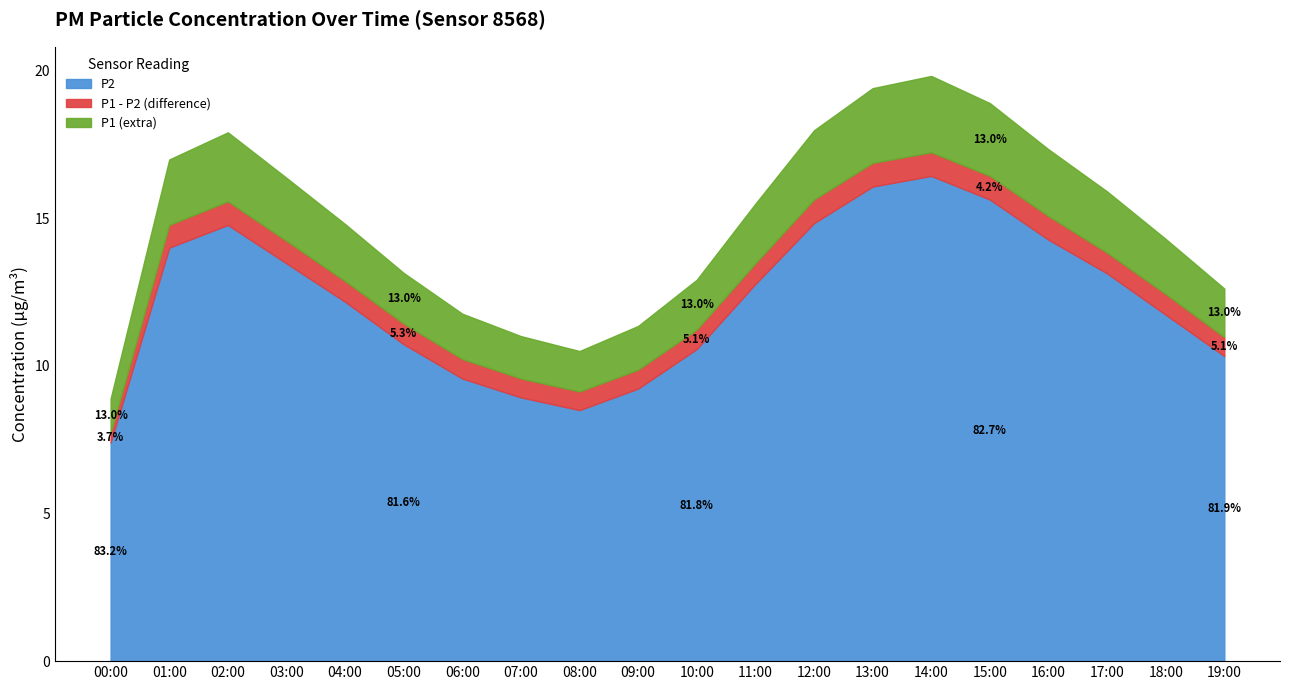

What is the label of the 2nd point from the left?

01:00